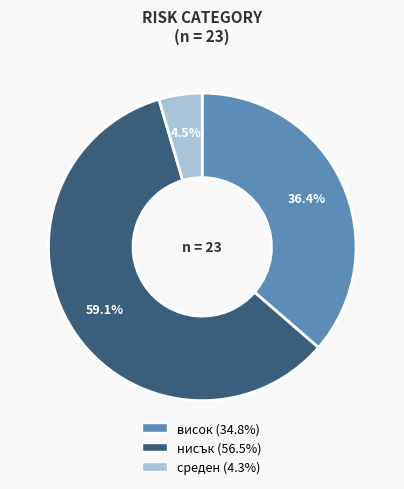

Does нисък account for over 50% of the chart?

Yes